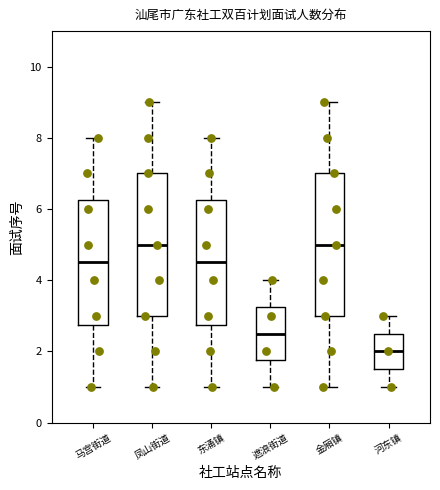

Reading left to right, transcribe this box plot: for each box, give where its median line is, the range the box spans, and where its two whiskers end, as read against the y-axis. The values are not printed on the chart, so give them approximately, as read against the axis.

马宫街道: median 4.6, box 2.8 to 6.2, whiskers 1.0 to 8.0
凤山街道: median 5.0, box 3.0 to 7.0, whiskers 1.0 to 9.0
东涌镇: median 4.6, box 2.8 to 6.2, whiskers 1.0 to 8.0
遮浪街道: median 2.6, box 1.8 to 3.2, whiskers 1.0 to 4.0
金厢镇: median 5.0, box 3.0 to 7.0, whiskers 1.0 to 9.0
河东镇: median 2.0, box 1.6 to 2.6, whiskers 1.0 to 3.0